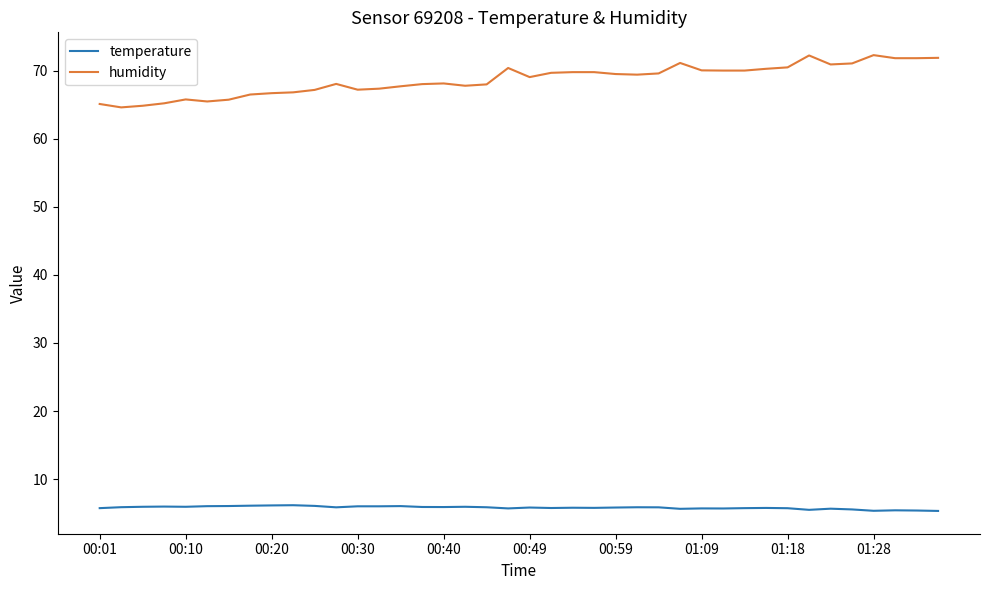

Which series has the largest range (max minus min)?

humidity